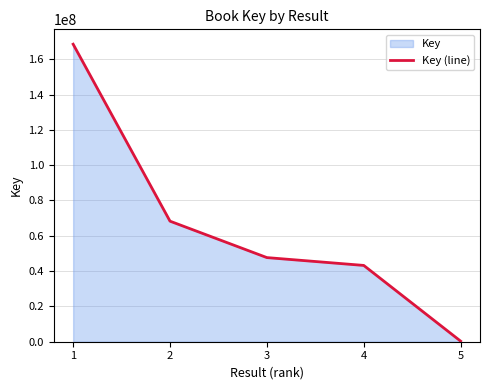

What is the difference between the second highest and minimum values?

67940521